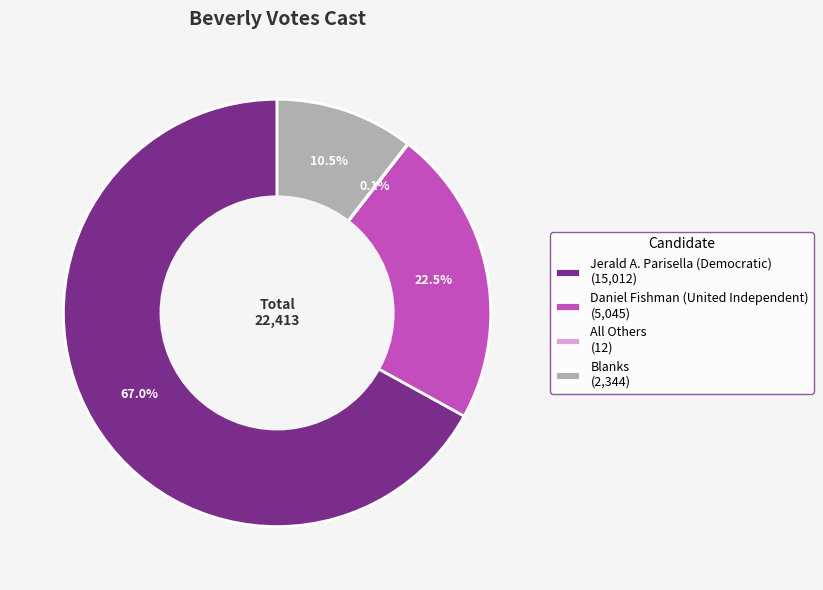

Is there a majority slice in this chart?

Yes